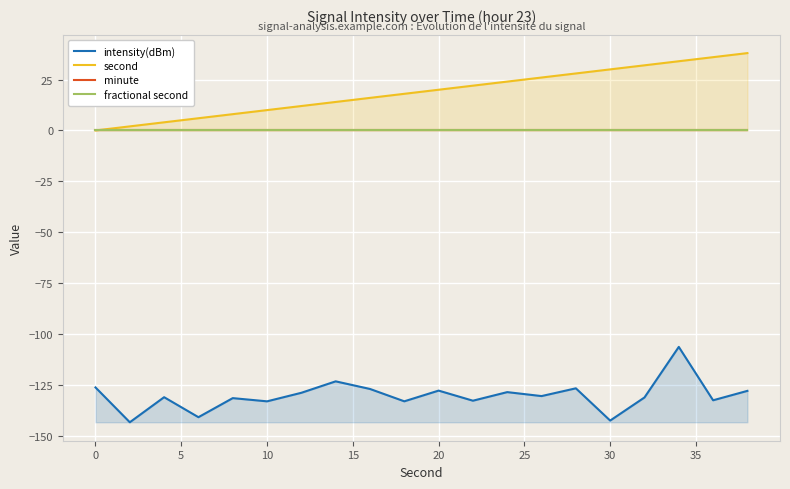

What is the highest value of the intensity(dBm) series?

-106.3